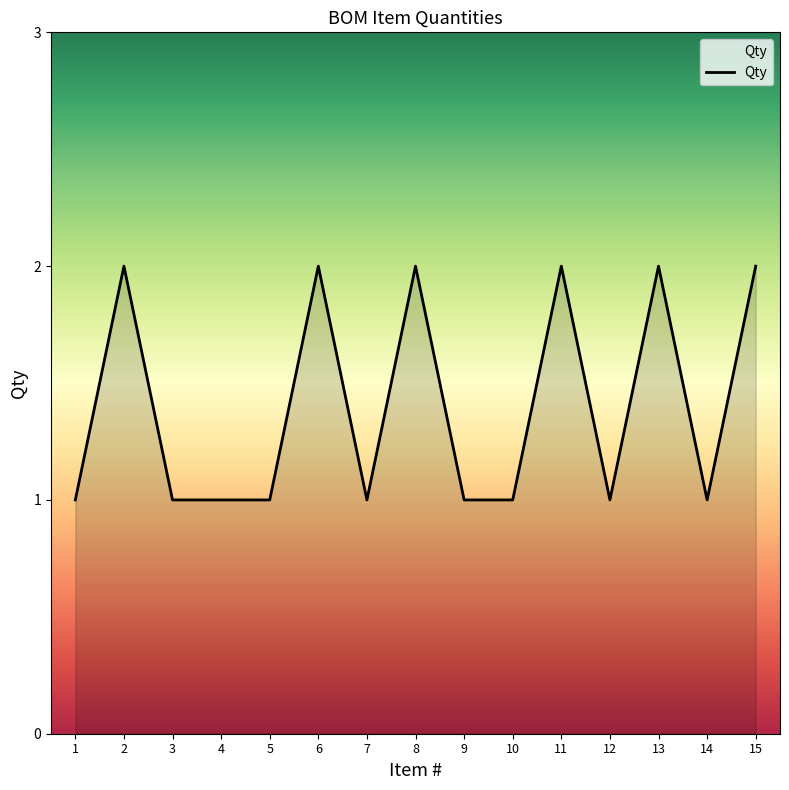

Does the chart display data point markers on the line(s)?

No